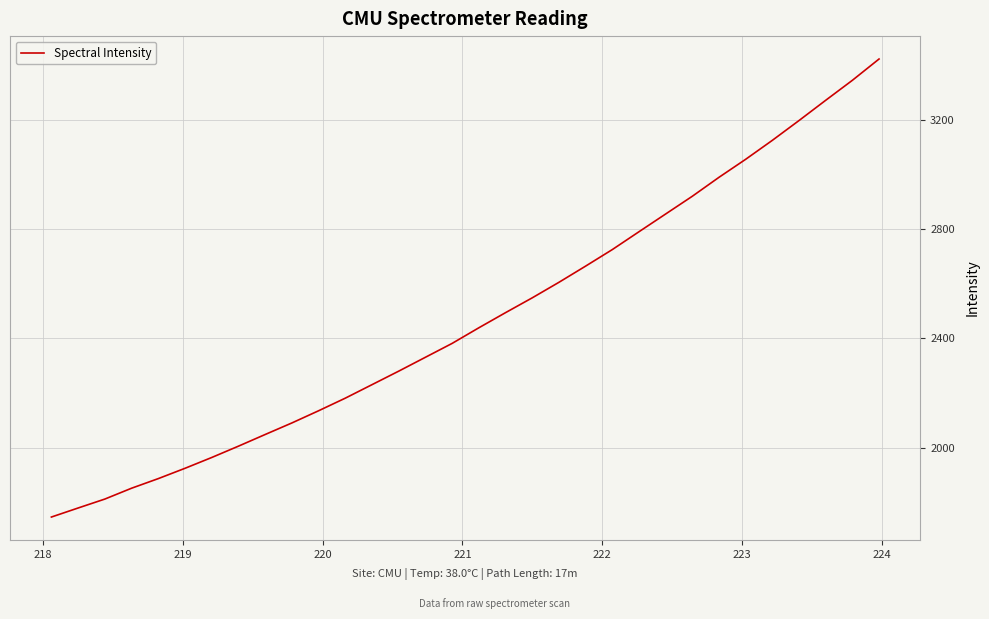

What is the difference between the maximum and minimum values?

1677.0